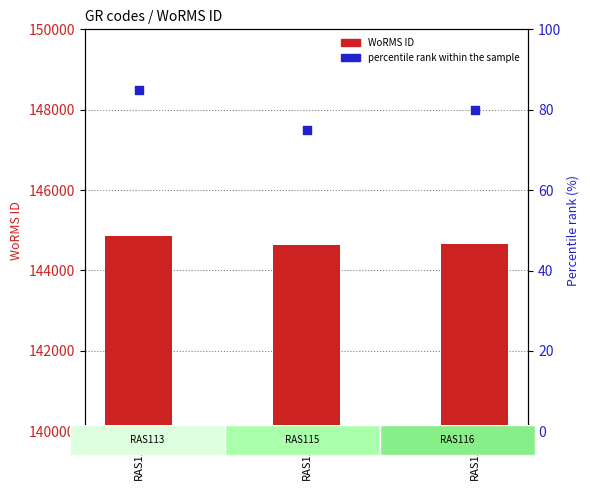

Which series has the largest total across all categories?

WoRMS ID